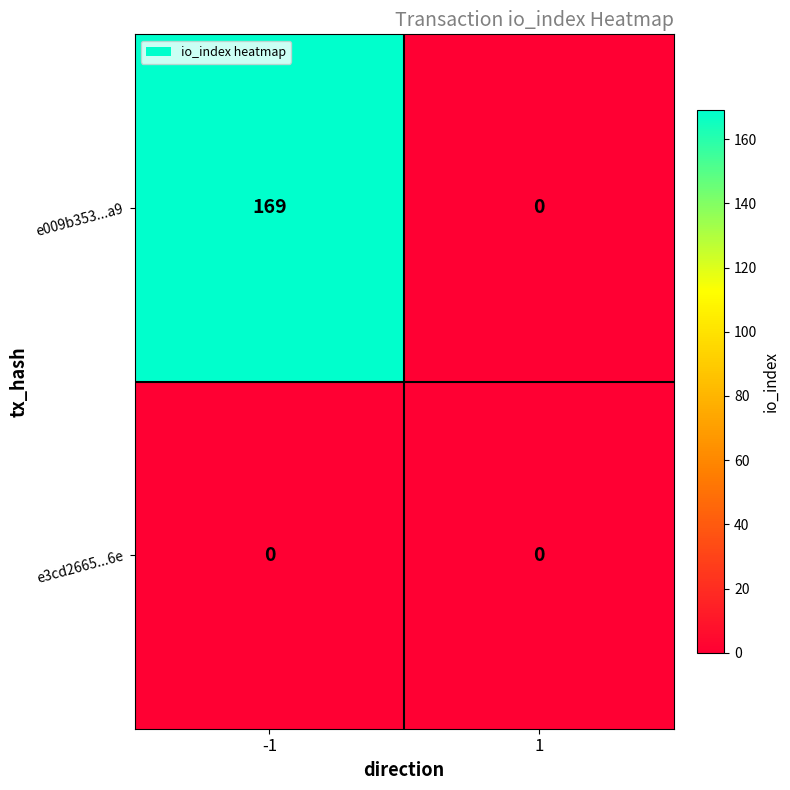

Reading right to left, what are all the values shown in this chart?

e009b353...a9: 1=0	-1=169
e3cd2665...6e: 1=0	-1=0